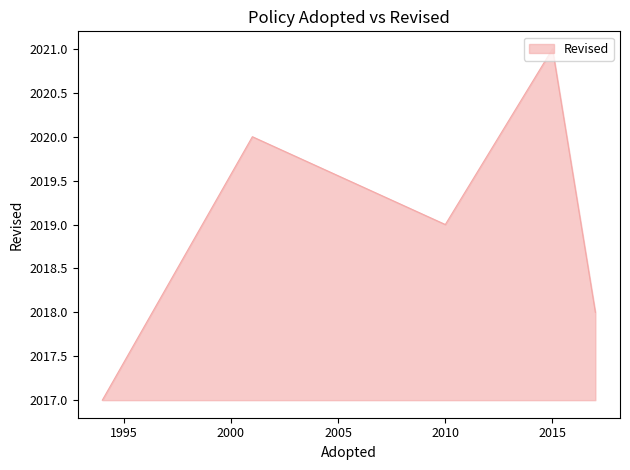

True or false: there are more than 2 points higher than both neighbors.

False